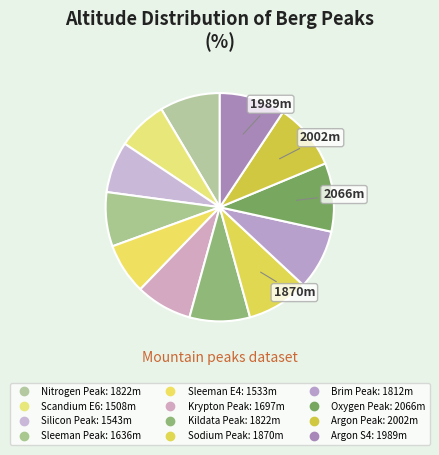

How many slices are in this pie chart?

12